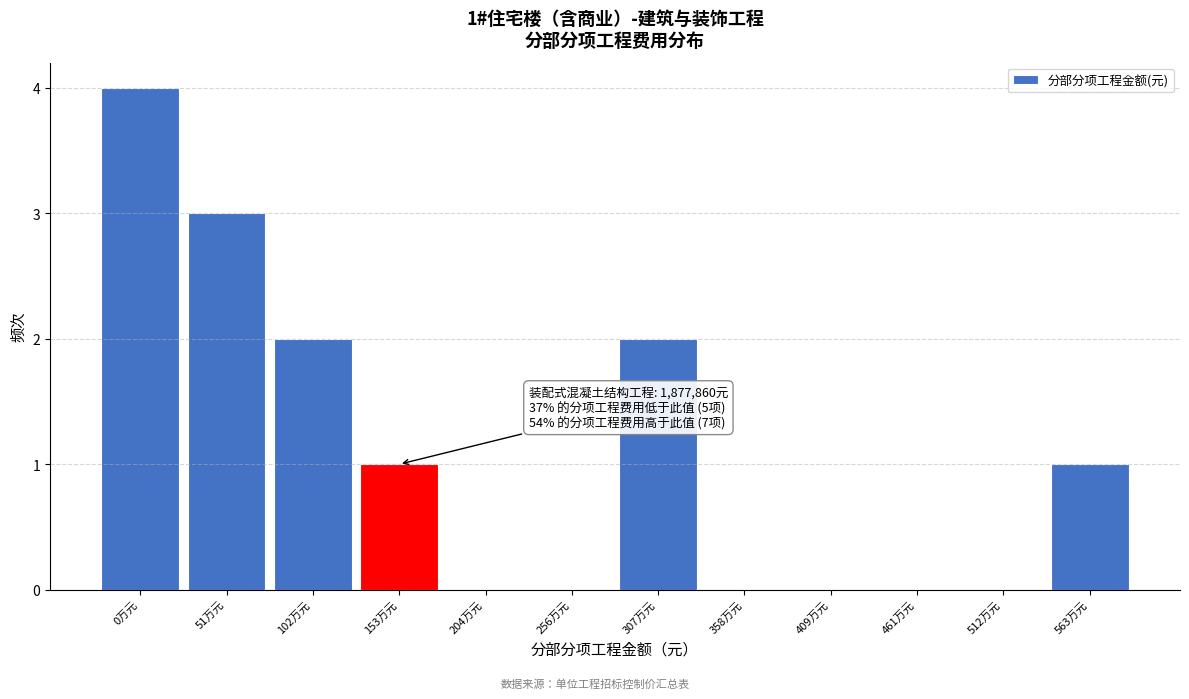

Reading left to right, extract all data points from this chart.

0万元=4	51万元=3	102万元=2	153万元=1	204万元=0	256万元=0	307万元=2	358万元=0	409万元=0	461万元=0	512万元=0	563万元=1